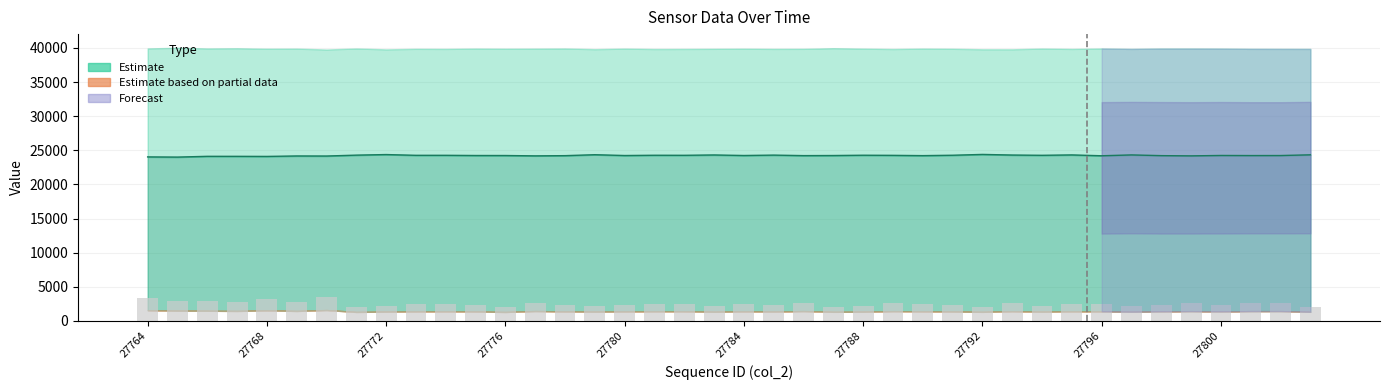

Where does the col_517 series first go above 24240?

27771